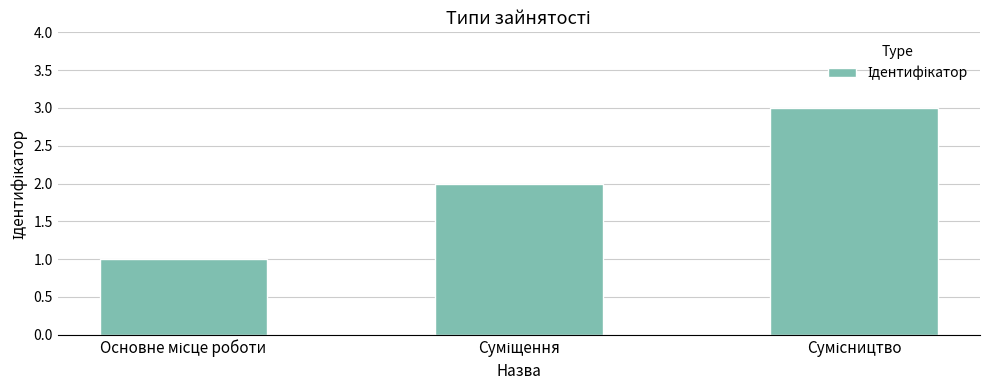

What is the sum of all values?

6